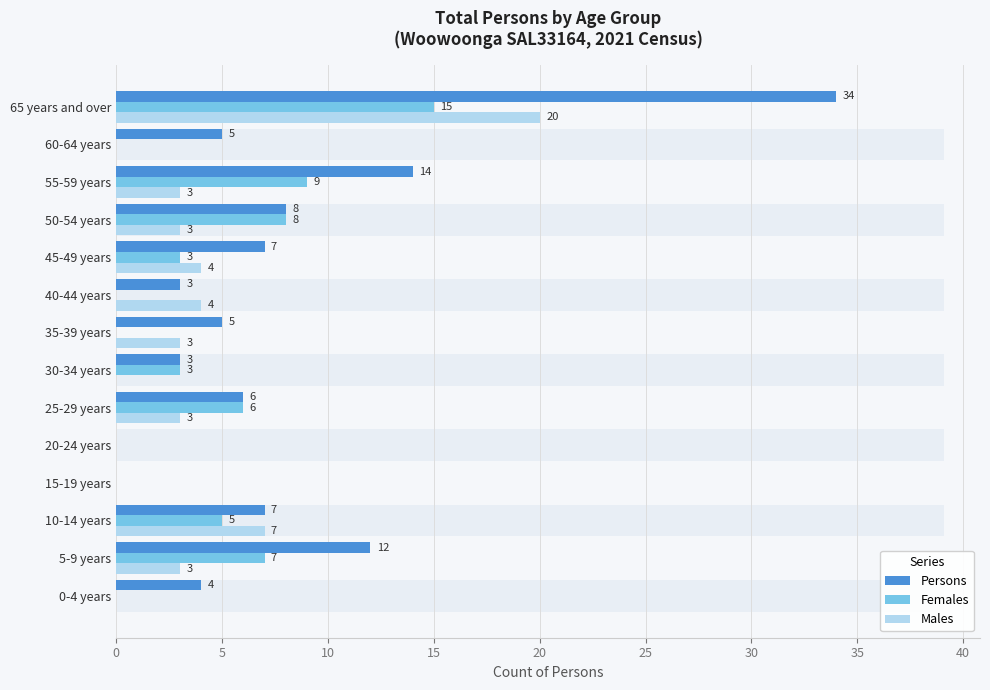

What is the sum of all Persons values?

108